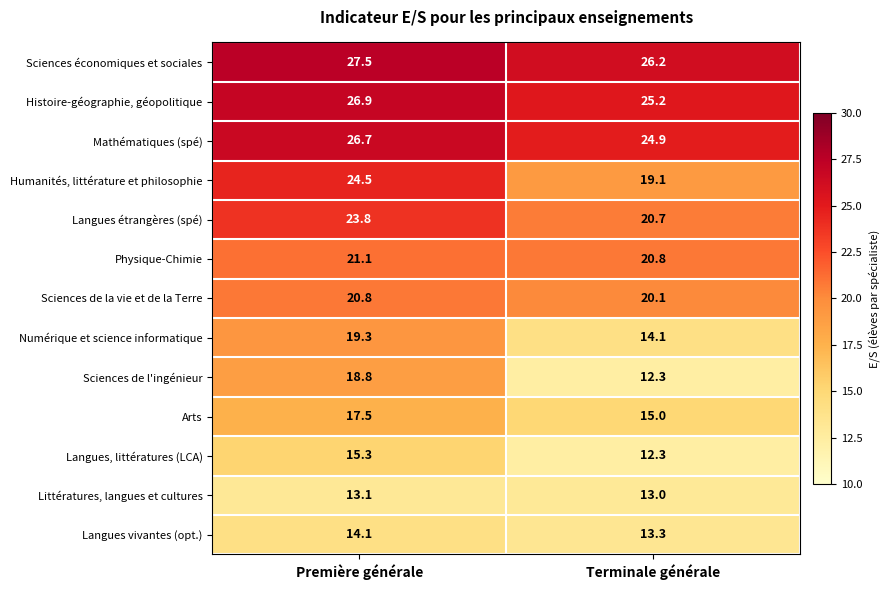

What is the minimum value shown in the chart?

12.3